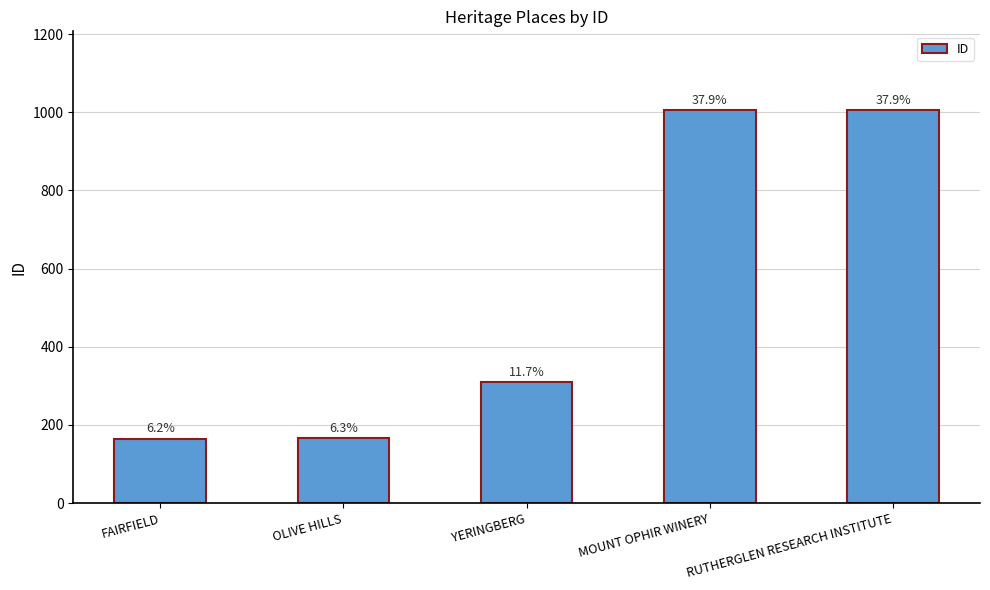

What is the label of the 4th bar from the right?

OLIVE HILLS